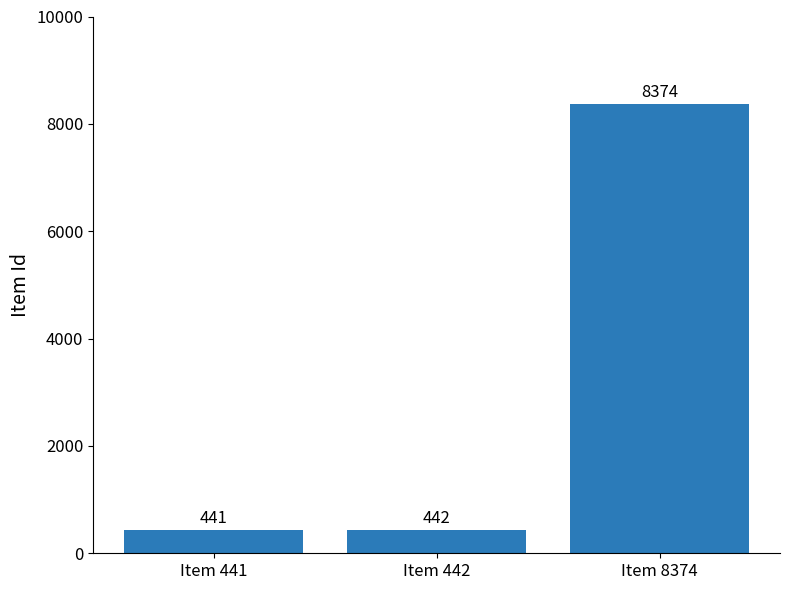

What is the greatest value displayed?

8374